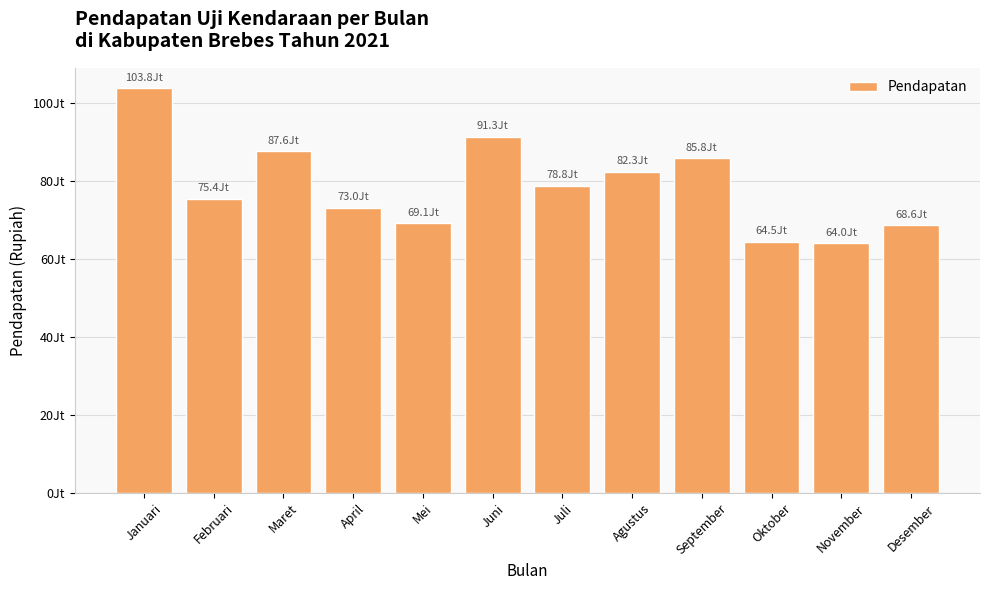

Rank the categories by value from lowest to highest.

November, Oktober, Desember, Mei, April, Februari, Juli, Agustus, September, Maret, Juni, Januari